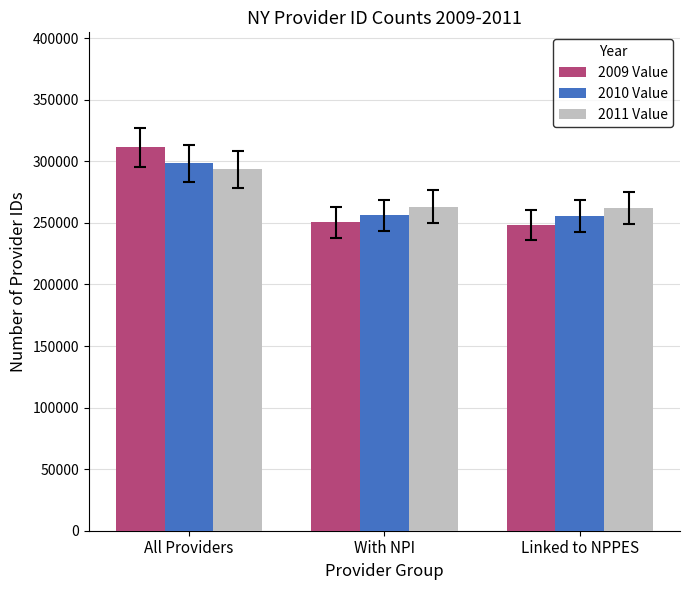

Is the value of 2011 Value at Linked to NPPES greater than the value of 2009 Value at Linked to NPPES?

Yes